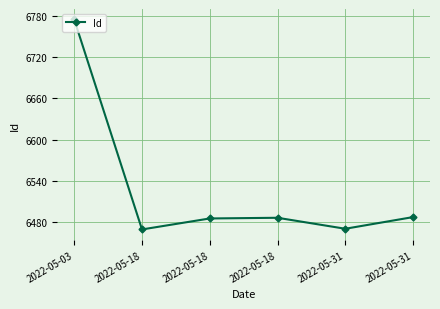

Is it true that the value at 2022-05-31 is 6487?

True